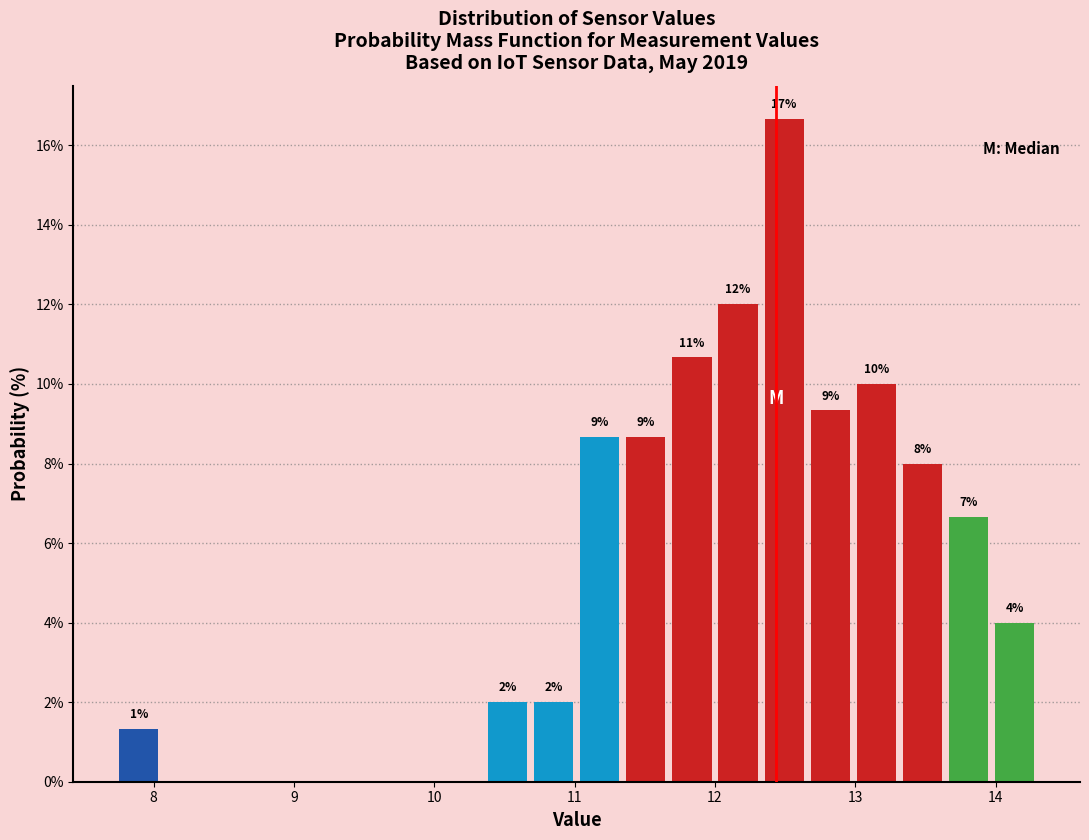

Around what value on the x-axis is the tallest bar? Give the approximate position of its centre, as read against the axis.

12.5